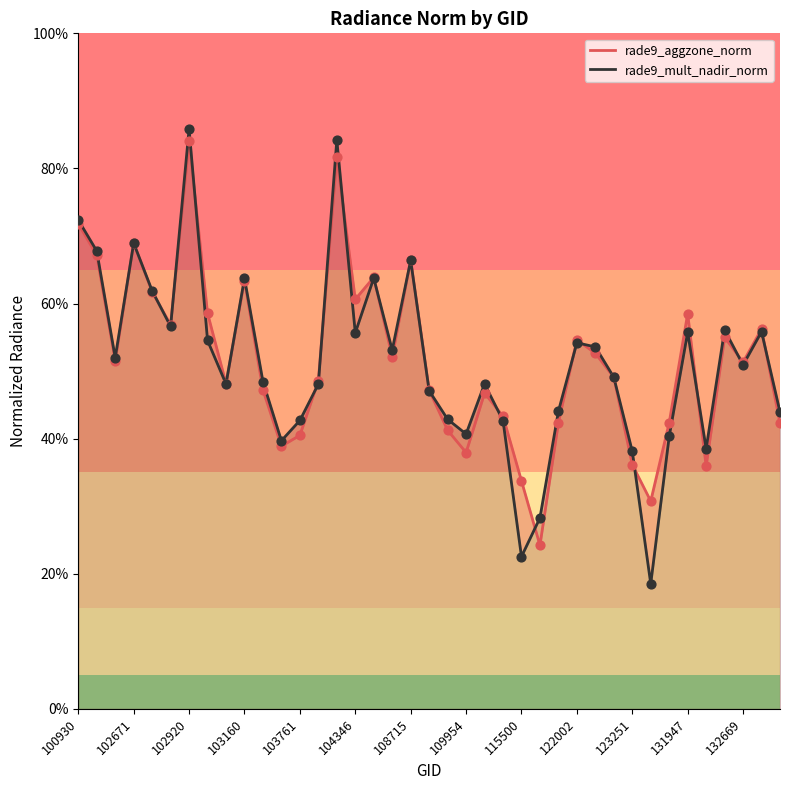

Which series reaches the minimum Y coordinate?

rade9_mult_nadir_norm